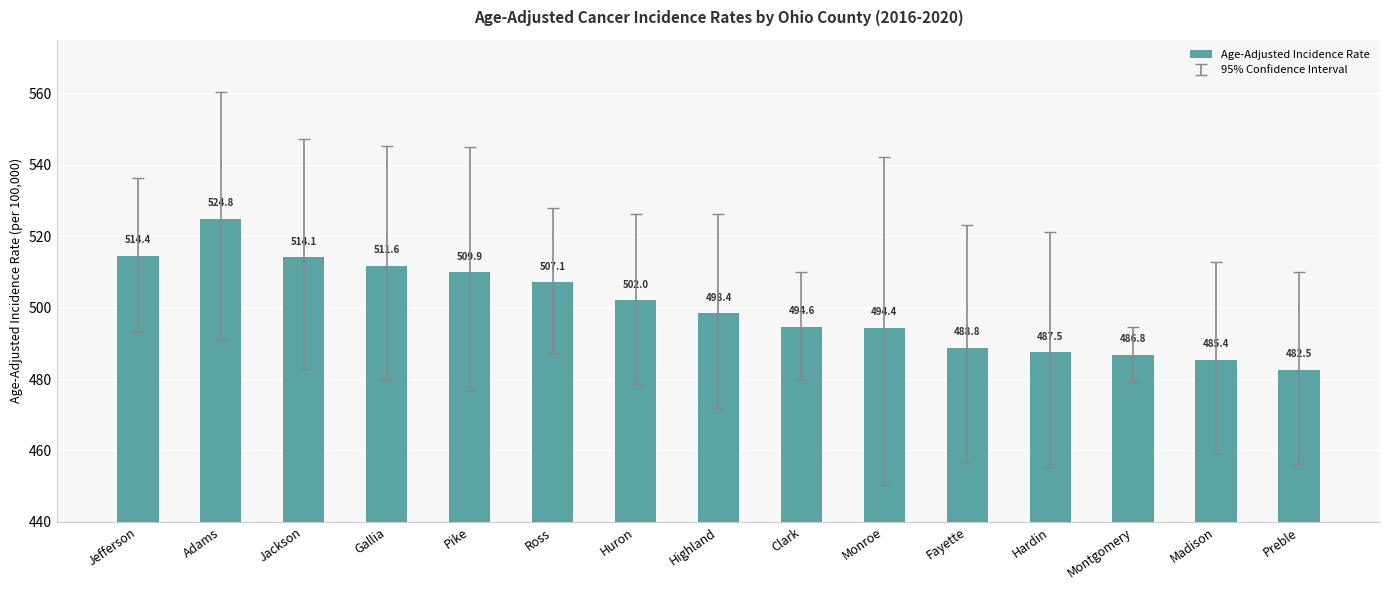

How many data points does each series have?

15